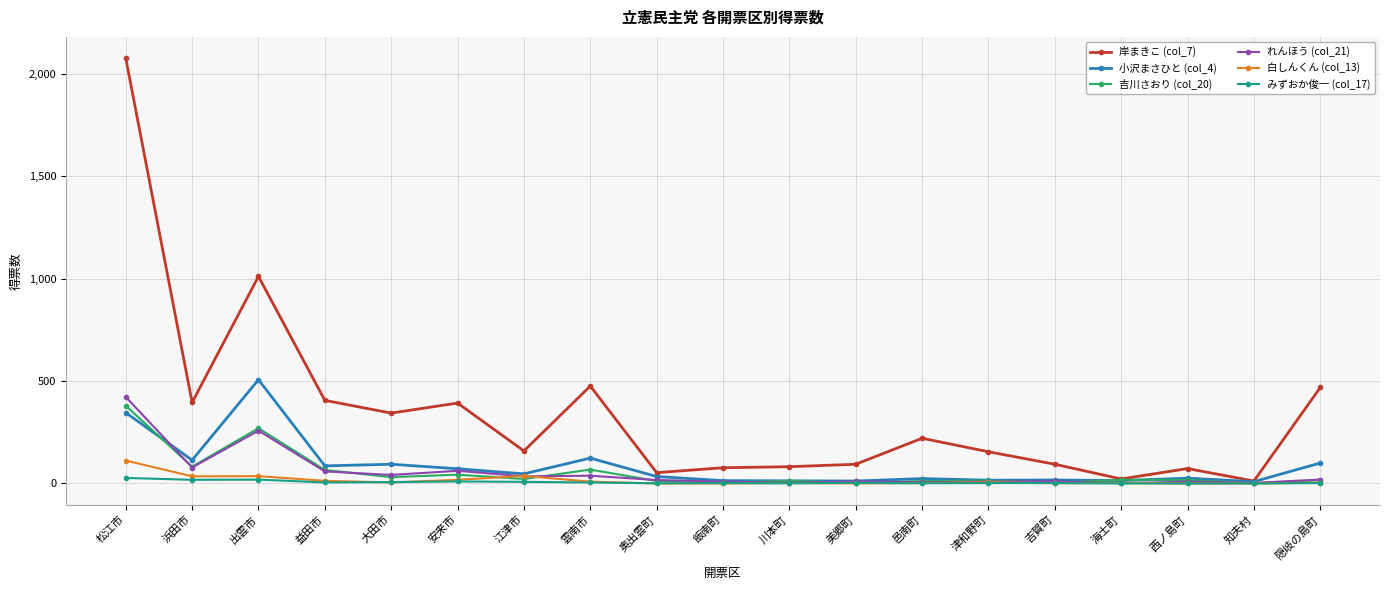

The 白しんくん (col_13) series shows 6.0 at 津和野町. True or false?

True